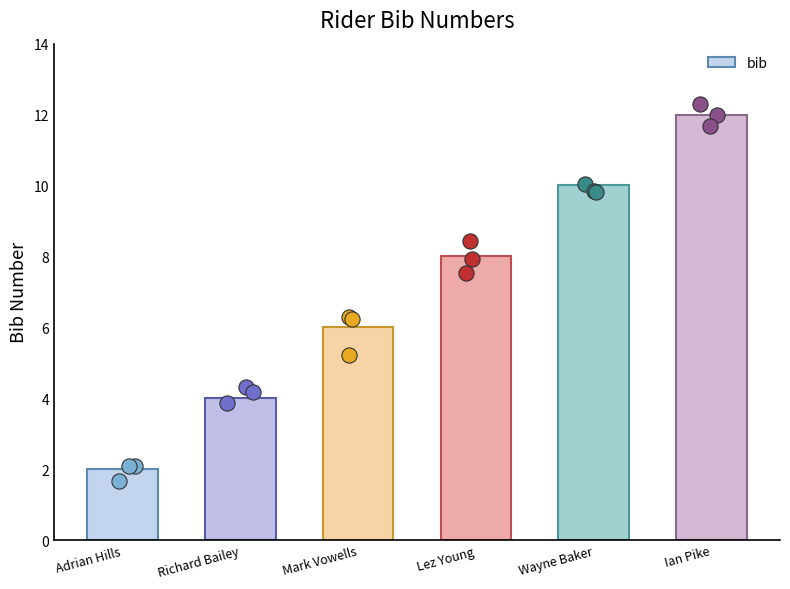

Which has a higher value, Richard Bailey or Lez Young?

Lez Young